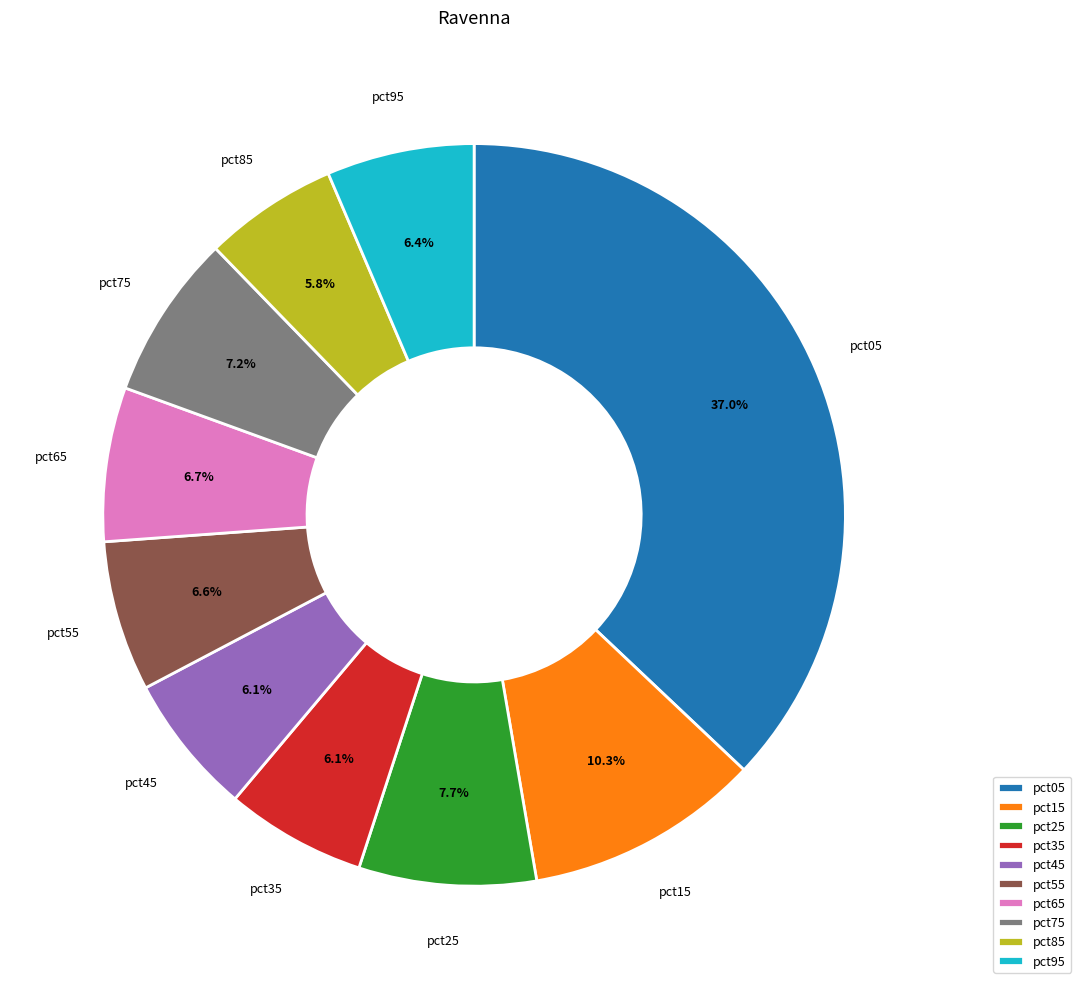

Between pct65 and pct05, which is larger?

pct05